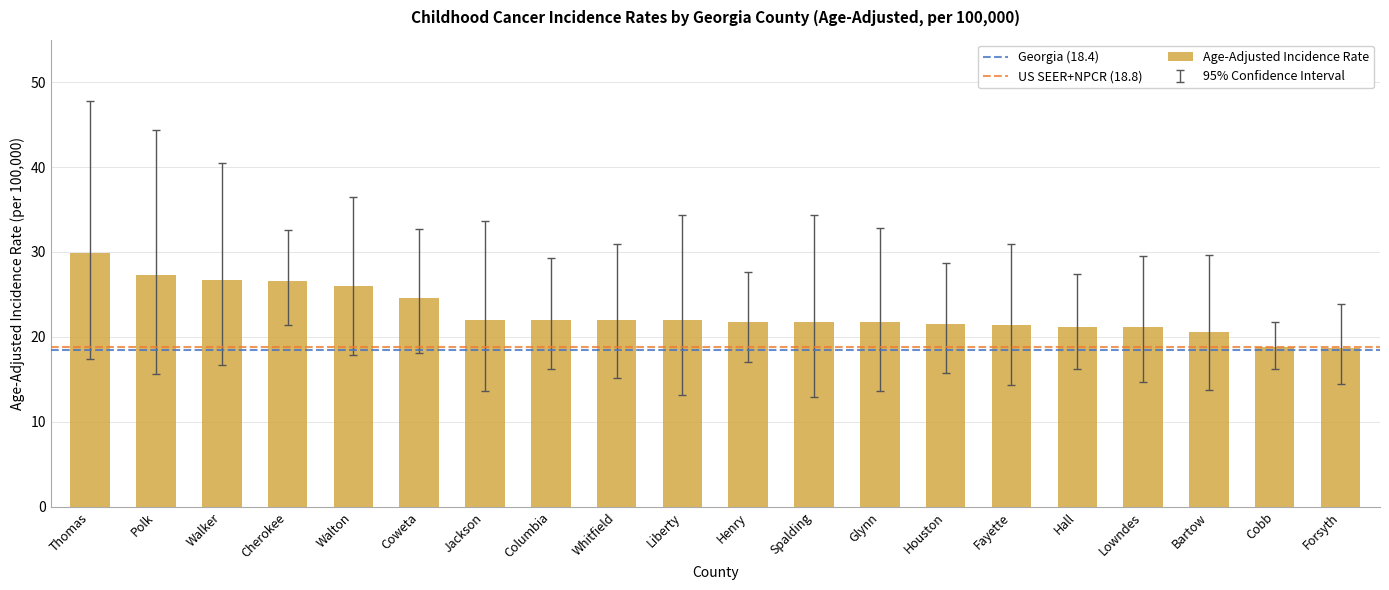

What is the change in value from Glynn to Cobb?

-2.9